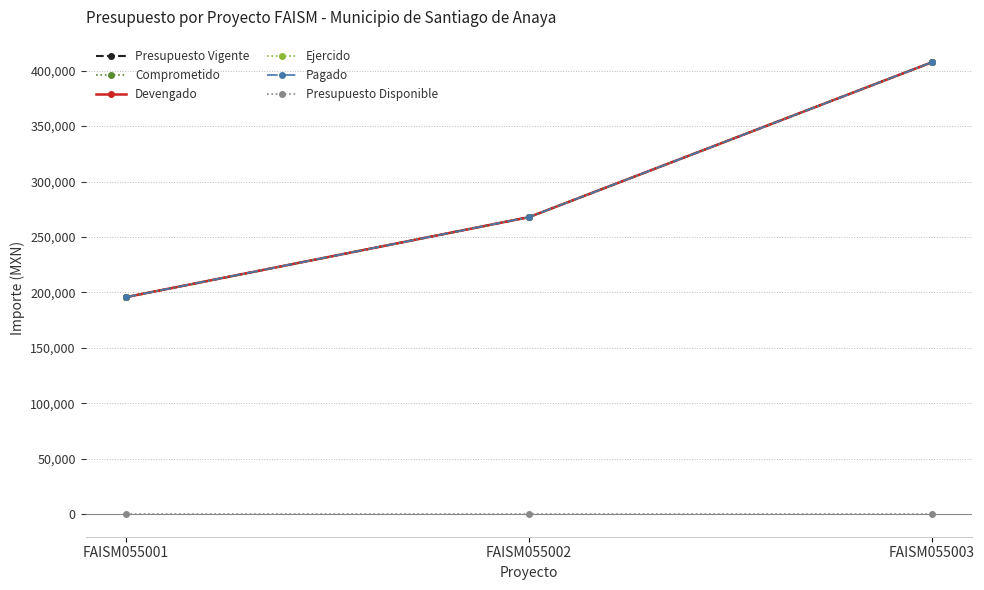

Does the chart have visible grid lines?

Yes